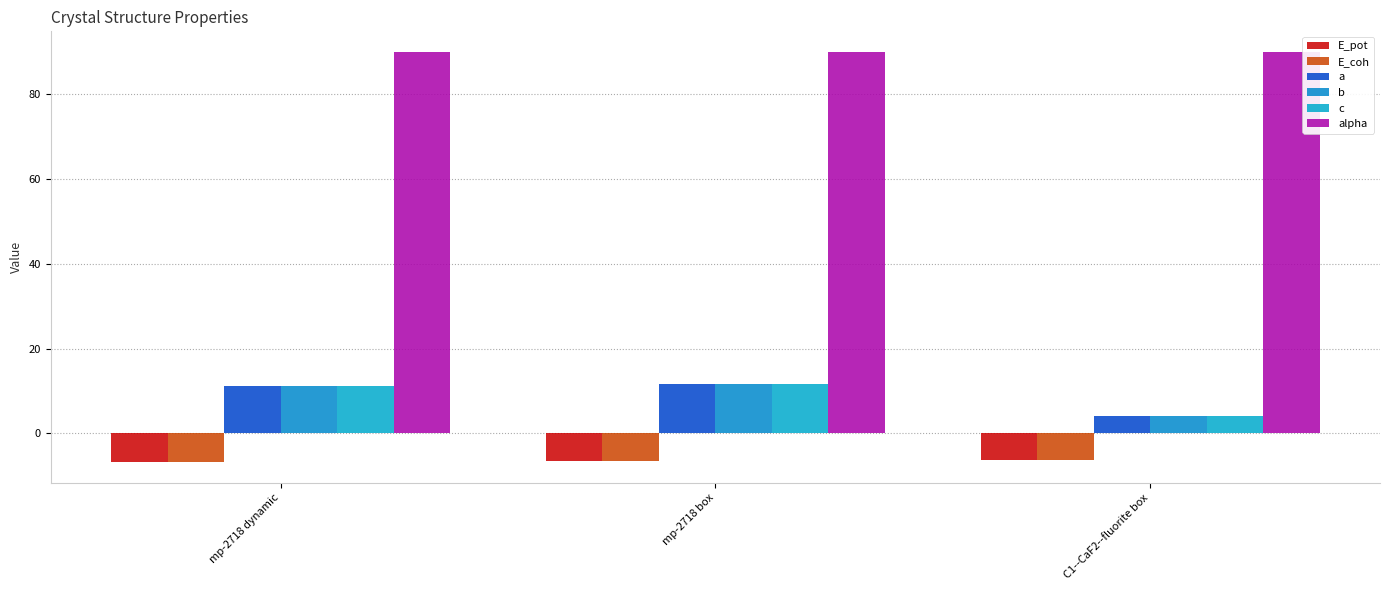

What is the difference between the highest and lowest values at C1--CaF2--fluorite box?

96.4